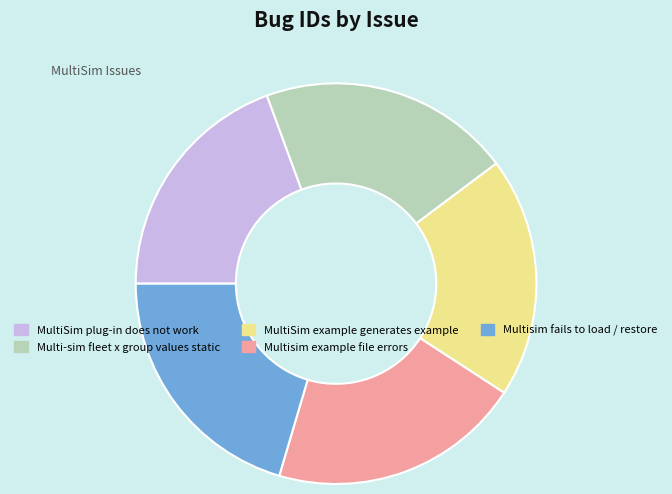

What is the ratio of the value at MultiSim plug-in does not work to the value at Multisim example file errors?

1.0